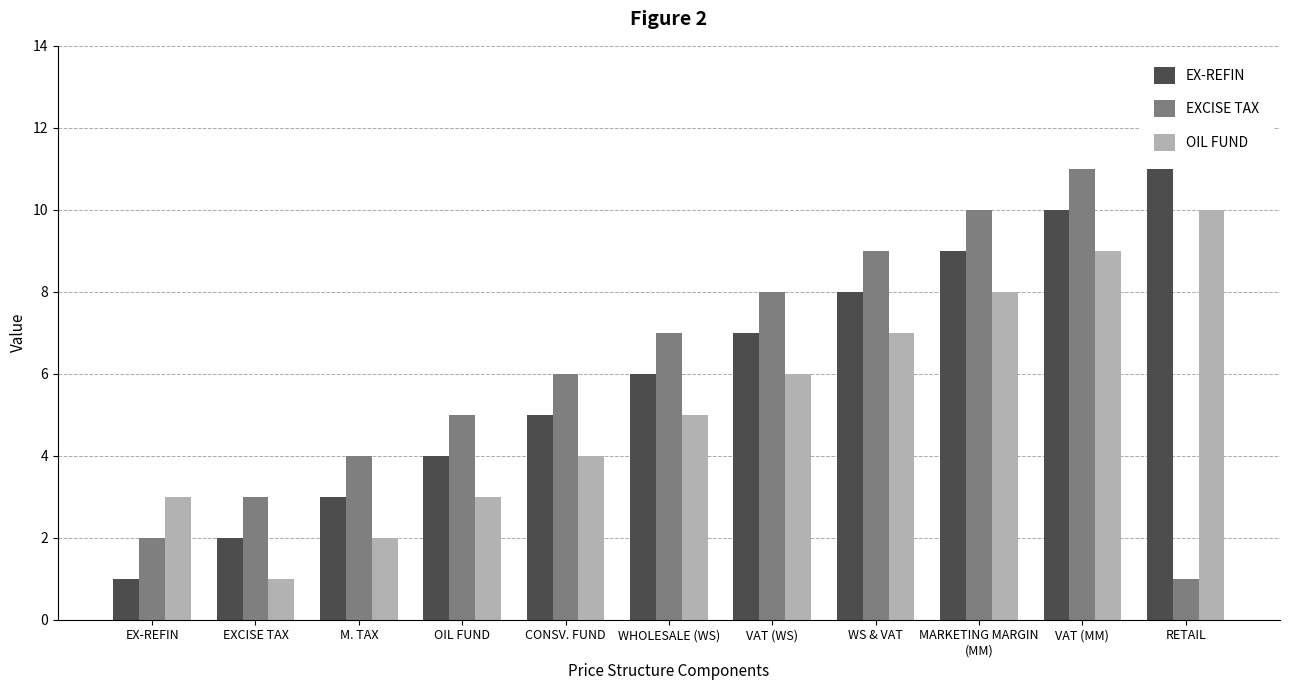

Reading right to left, list all the values displayed in this chart.

EX-REFIN: 11	10	9	8	7	6	5	4	3	2	1
EXCISE TAX: 1	11	10	9	8	7	6	5	4	3	2
OIL FUND: 10	9	8	7	6	5	4	3	2	1	3